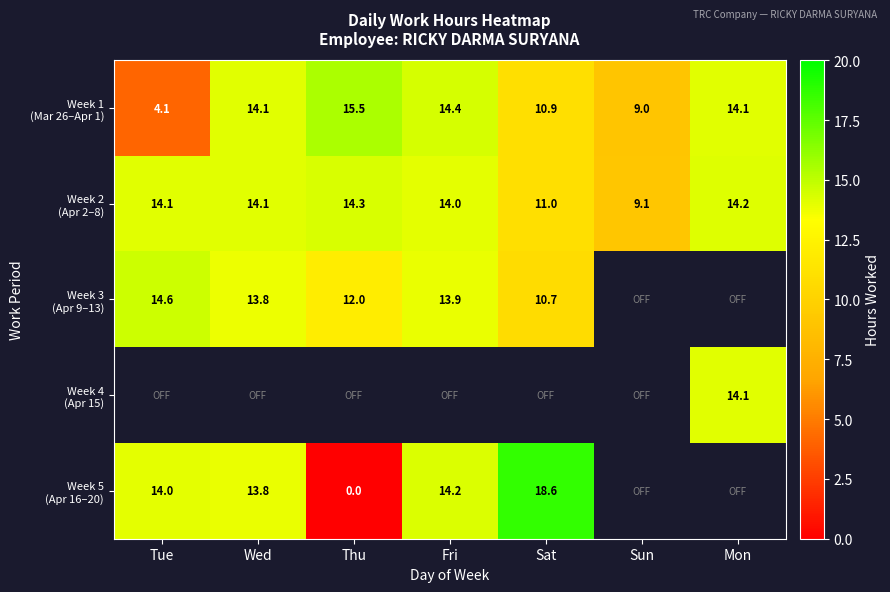

At Mon, list the series in order from largest to smallest.

Week 2 (Apr 2–8), Week 3 (Apr 9–13), Week 4 (Apr 15), Week 5 (Apr 16–20), Week 1 (Mar 26–Apr 1)